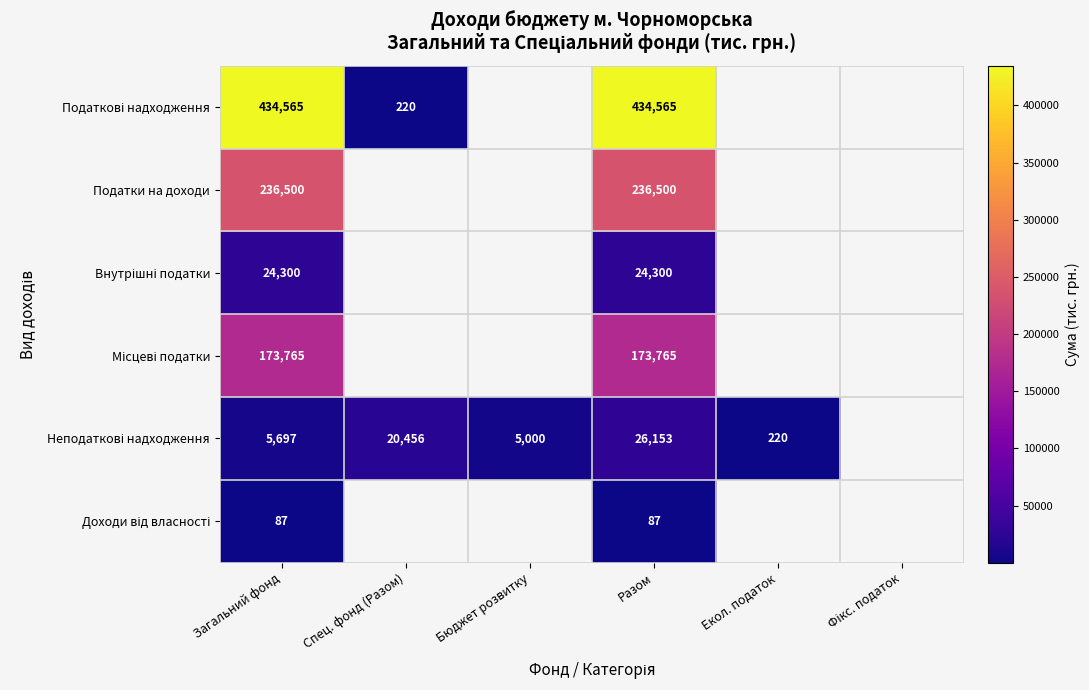

What is the total value across all series at Загальний фонд?

874914